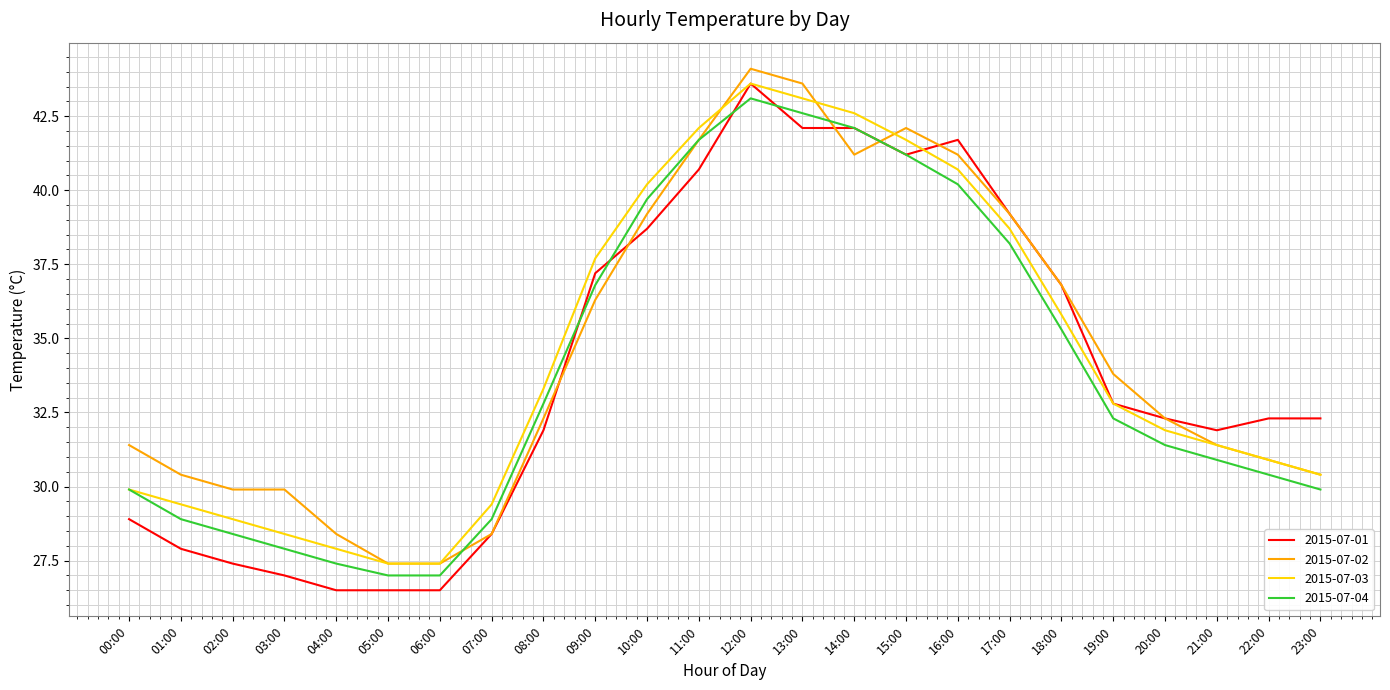

How many categories are shown in the chart?

24